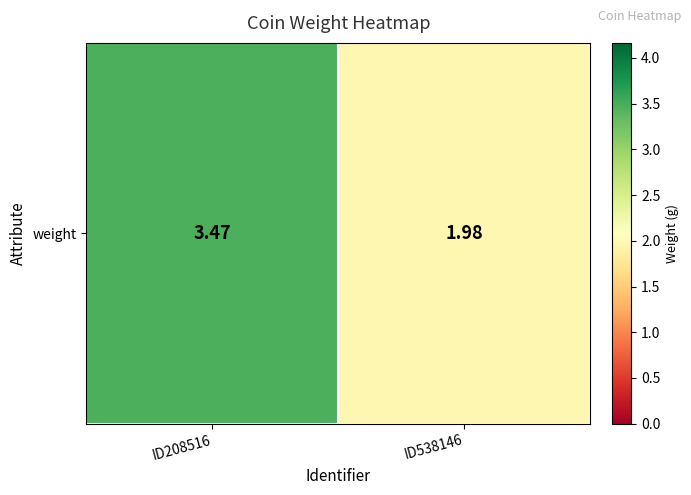

List the labels in order of value, largest first.

ID208516, ID538146